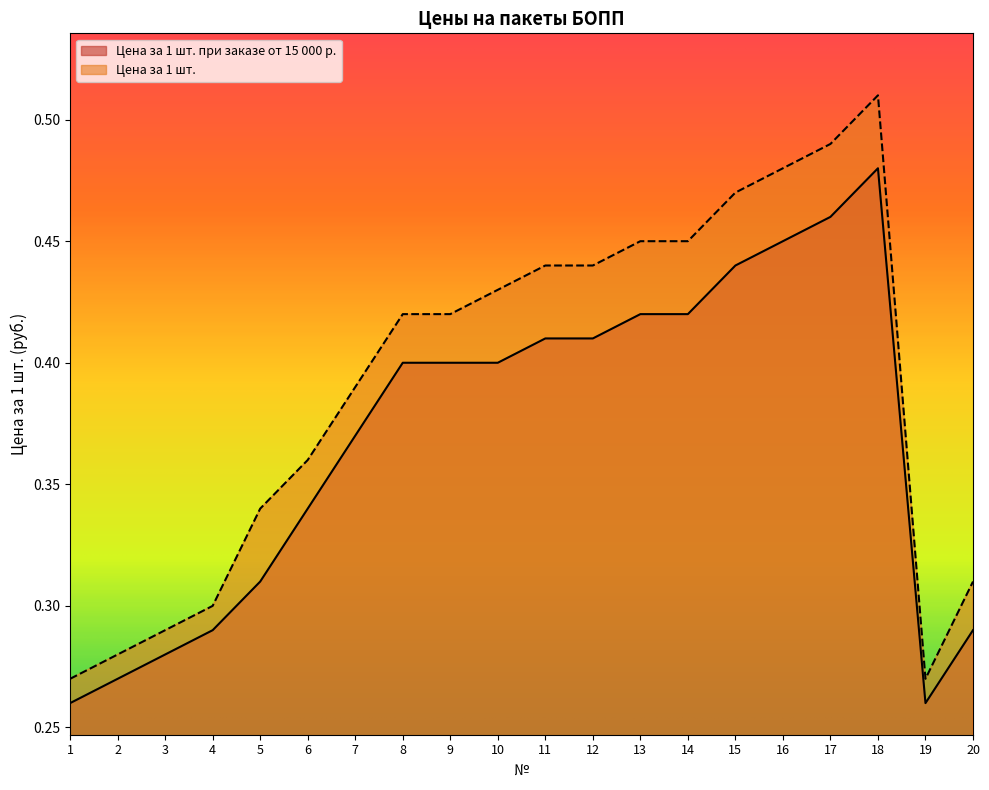

Reading left to right, transcribe all the data shown in this chart.

Цена за 1 шт. при заказе от 15 000 р.: 1=0.3	2=0.3	3=0.3	4=0.3	5=0.3	6=0.3	7=0.4	8=0.4	9=0.4	10=0.4	11=0.4	12=0.4	13=0.4	14=0.4	15=0.4	16=0.5	17=0.5	18=0.5	19=0.3	20=0.3
Цена за 1 шт.: 1=0.3	2=0.3	3=0.3	4=0.3	5=0.3	6=0.4	7=0.4	8=0.4	9=0.4	10=0.4	11=0.4	12=0.4	13=0.5	14=0.5	15=0.5	16=0.5	17=0.5	18=0.5	19=0.3	20=0.3